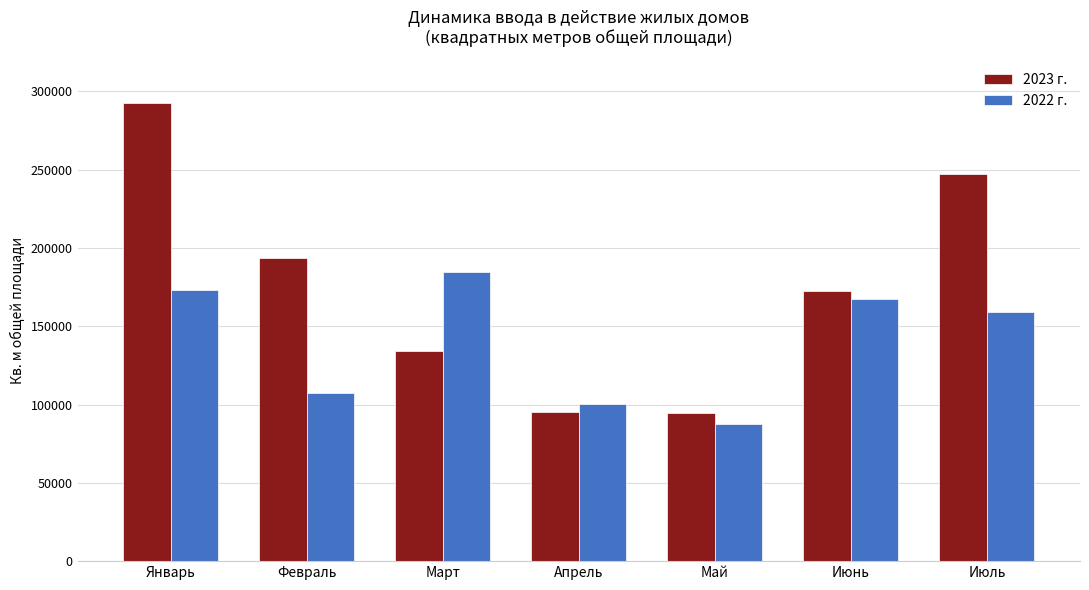

How many series are shown in this chart?

2